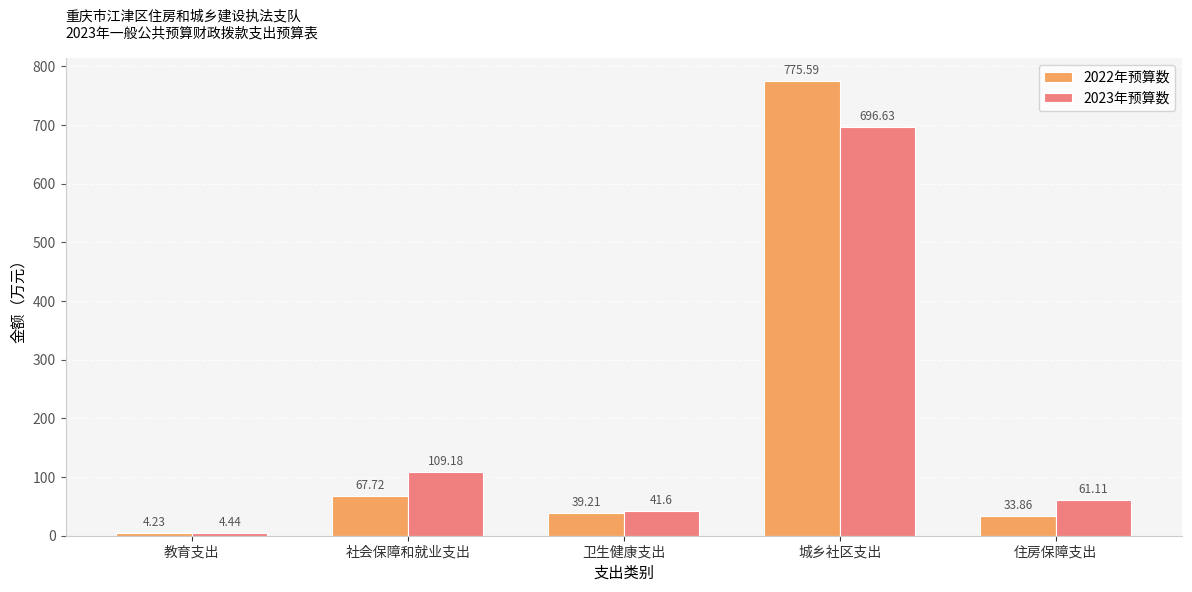

Read the 2022年预算数 value at 社会保障和就业支出.

67.7